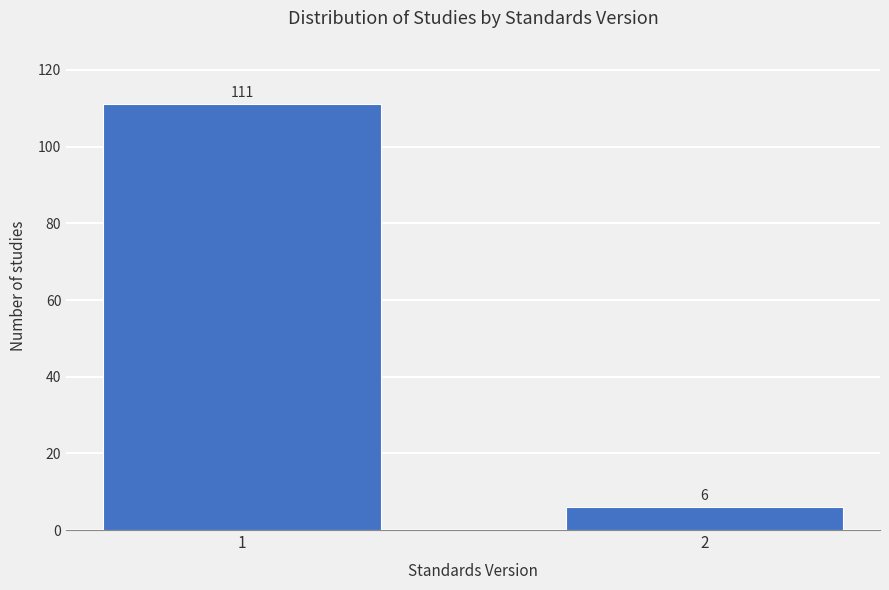

Reading left to right, transcribe all the data shown in this chart.

1=111	2=6